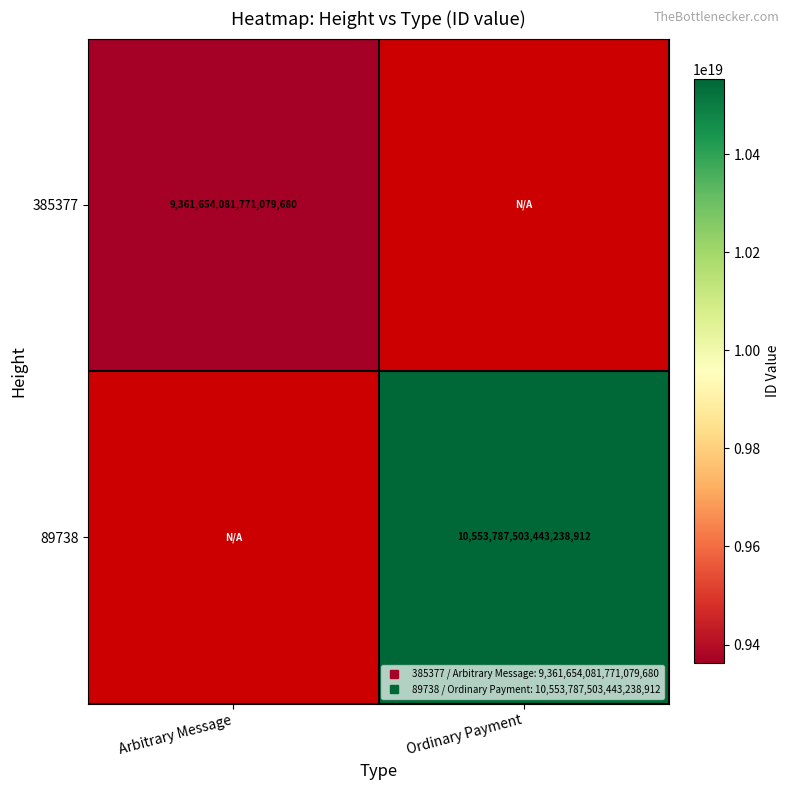

How many series are shown in this chart?

2